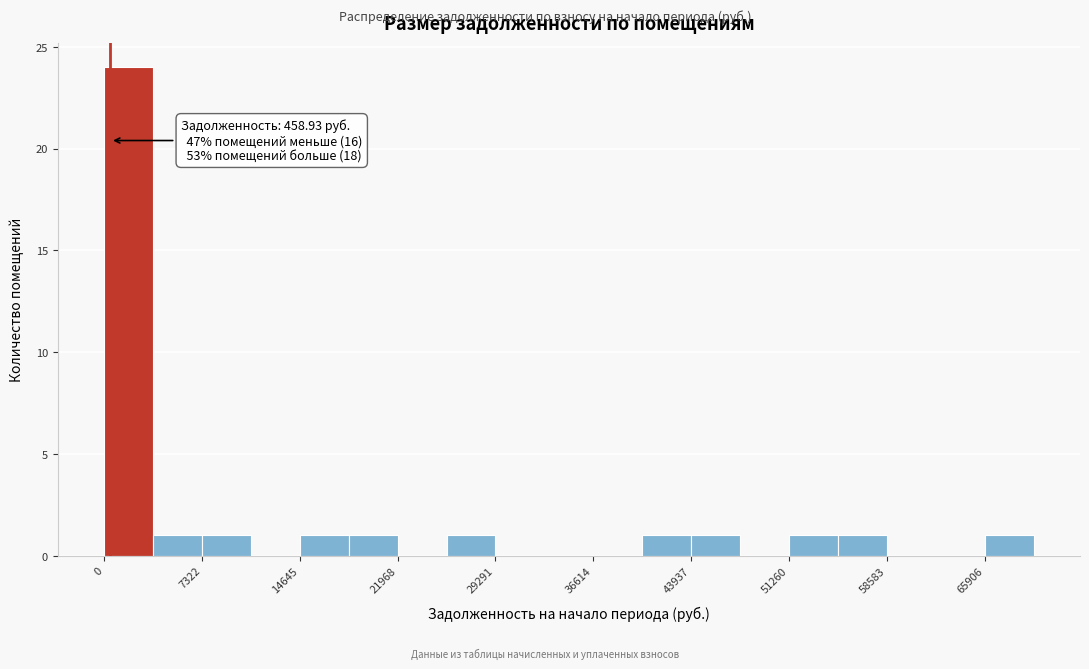

Around what value on the x-axis is the tallest bar? Give the approximate position of its centre, as read against the axis.

2000